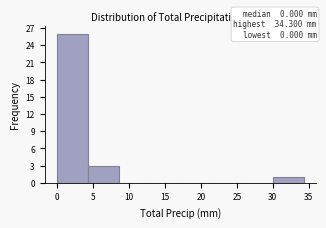

Over which range of the x-axis is the bar tallest?

0.0 to 4.5